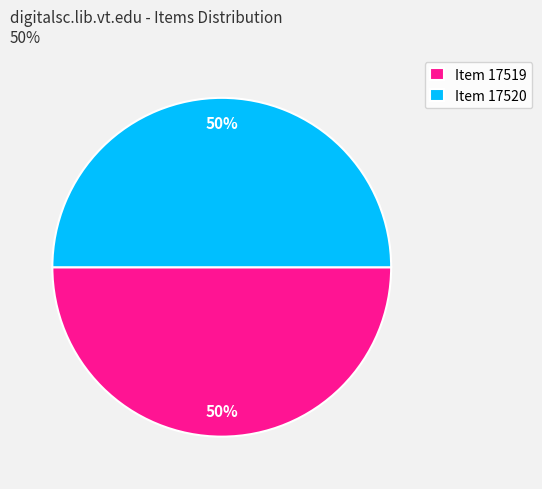

To the nearest percent, what is the average slice percentage?

50%